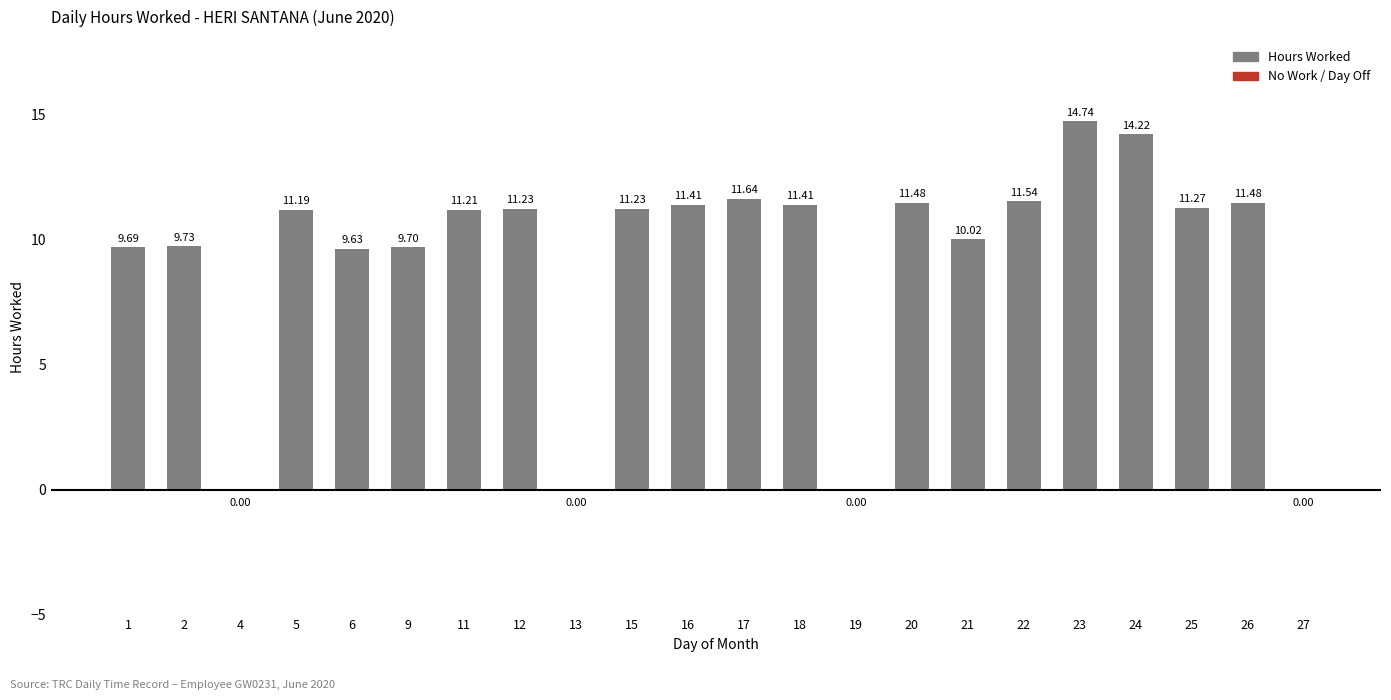

What is the sum of the values at 17 and 23?

26.4